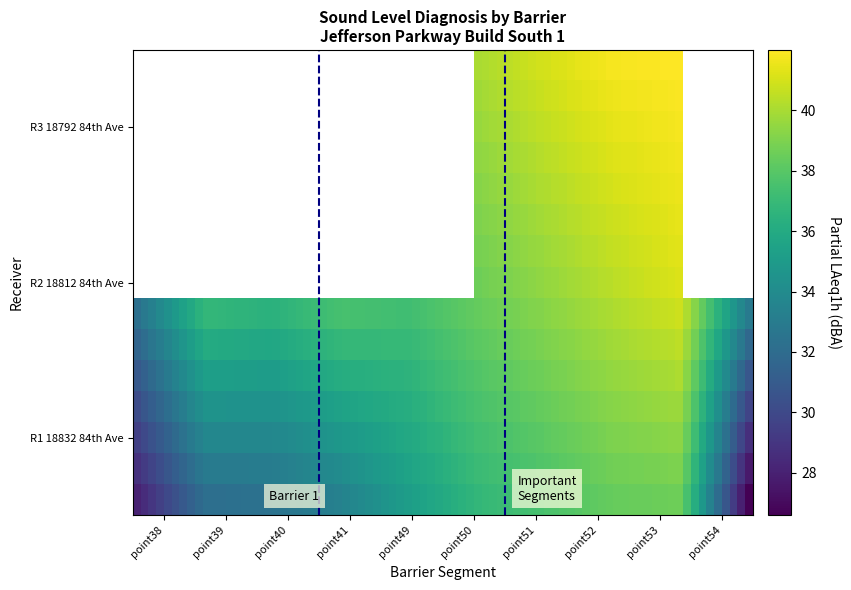

Is the value of R1 18832 84th Ave at point41 greater than the value of R3 18792 84th Ave at point52?

No